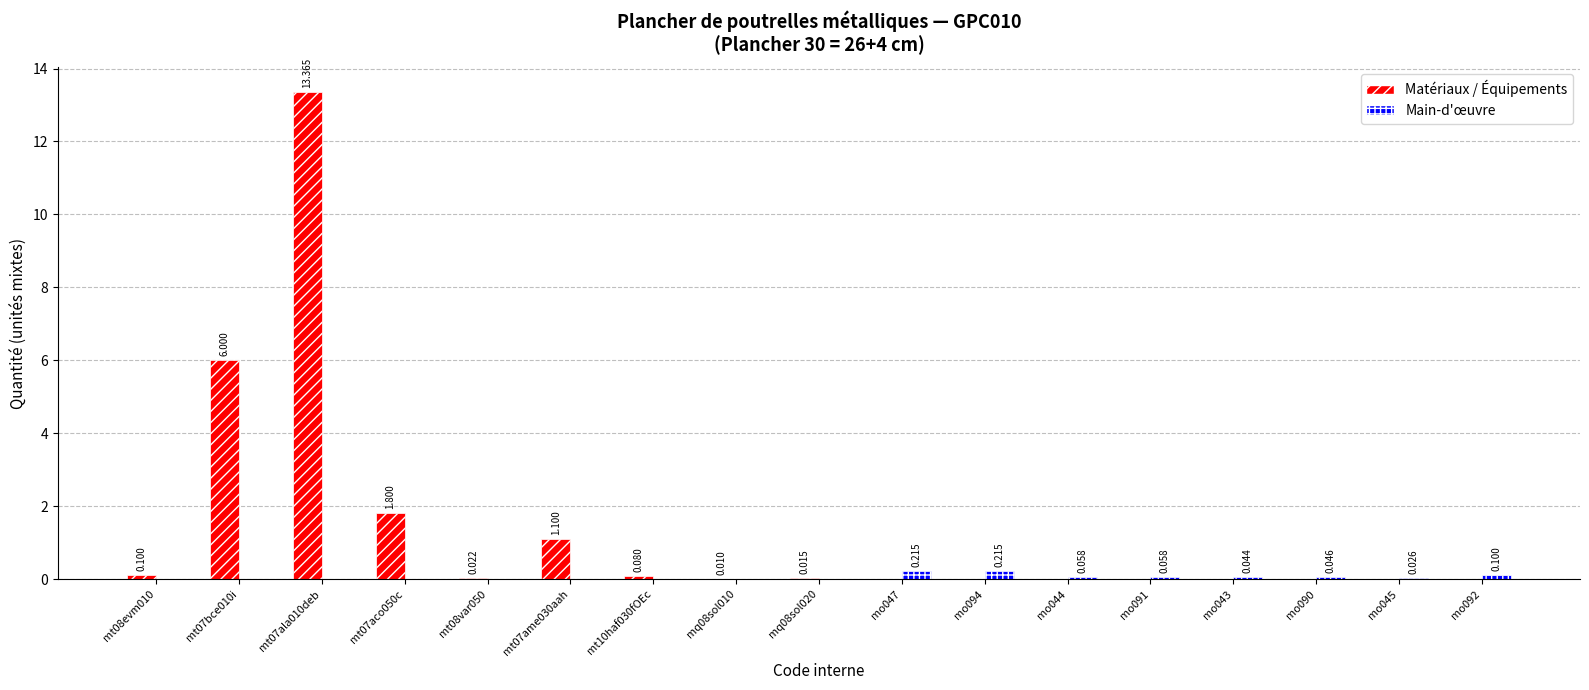

Which series changed the most between mt10haf030fOEc and mo094?

Main-d'œuvre